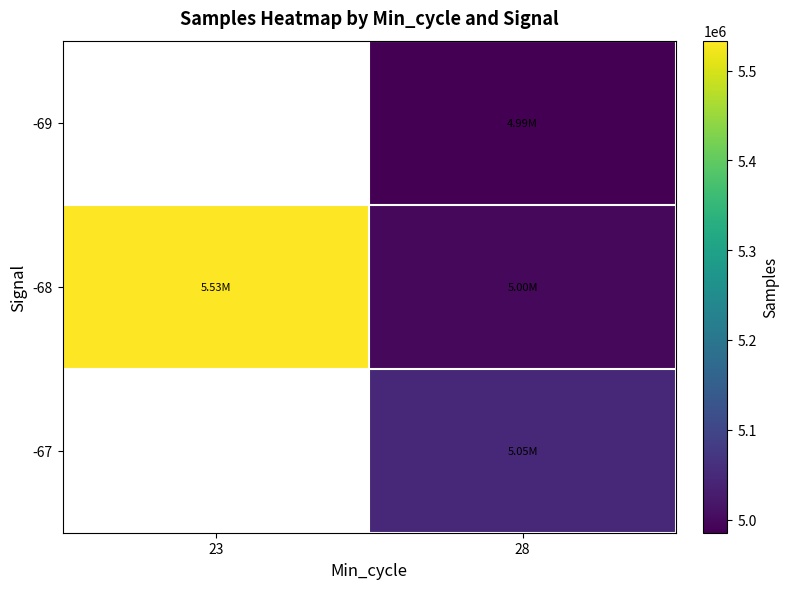

Count the number of categories in the chart.

2